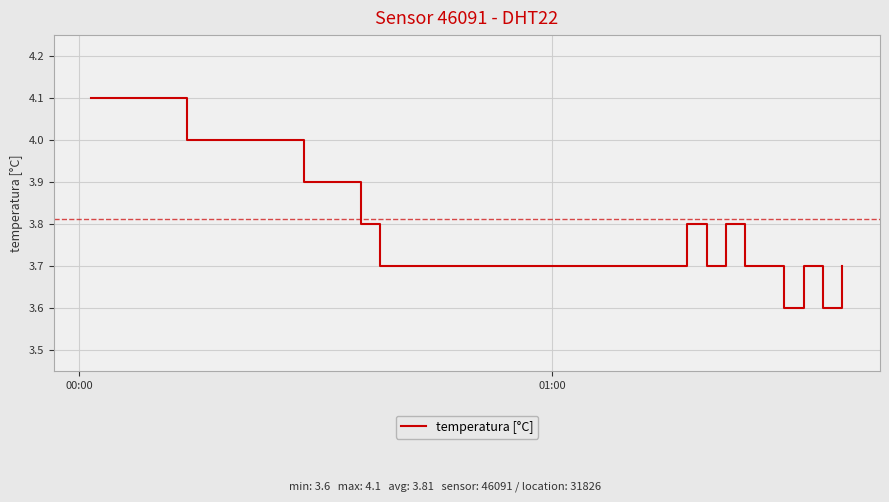

What is the maximum value shown in the chart?

4.1